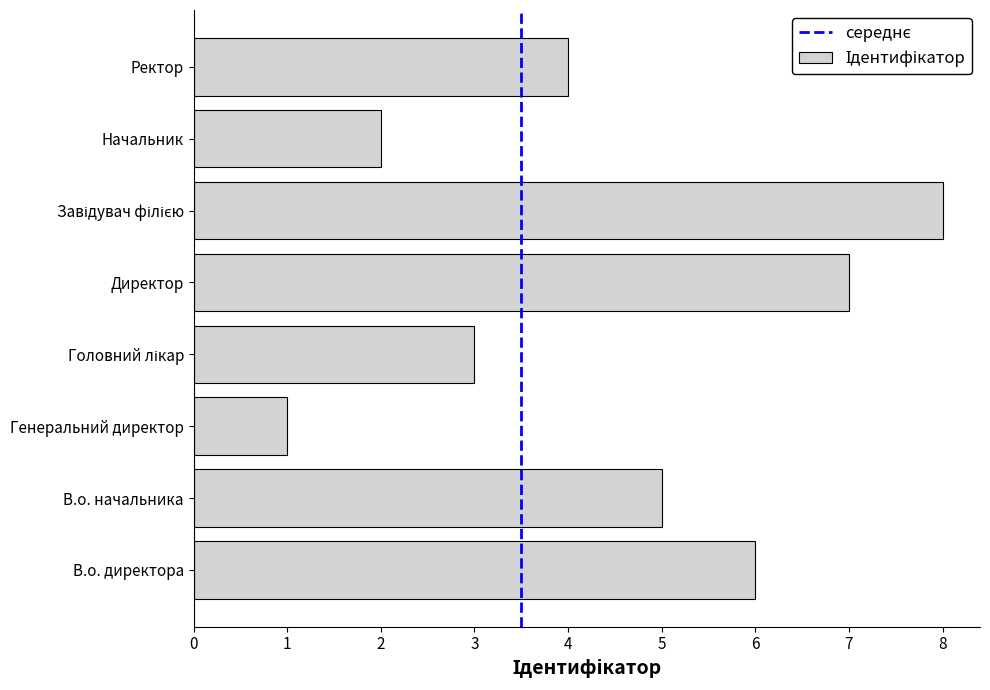

Which has a higher value, В.о. директора or Ректор?

В.о. директора